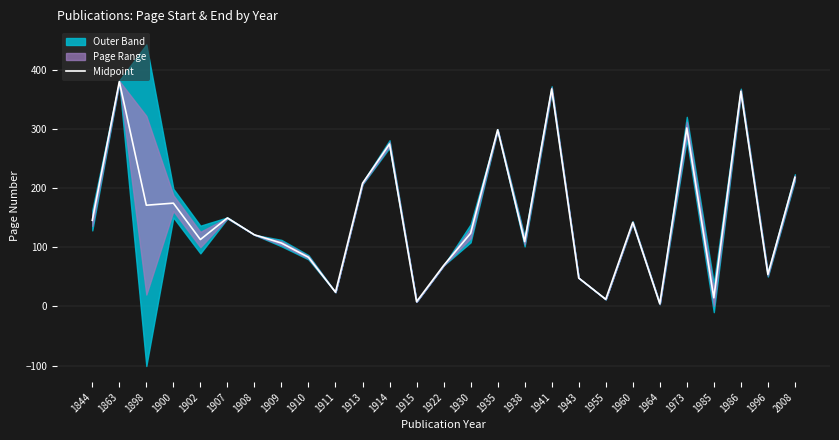

At which label does the data first exceed 123?

1844